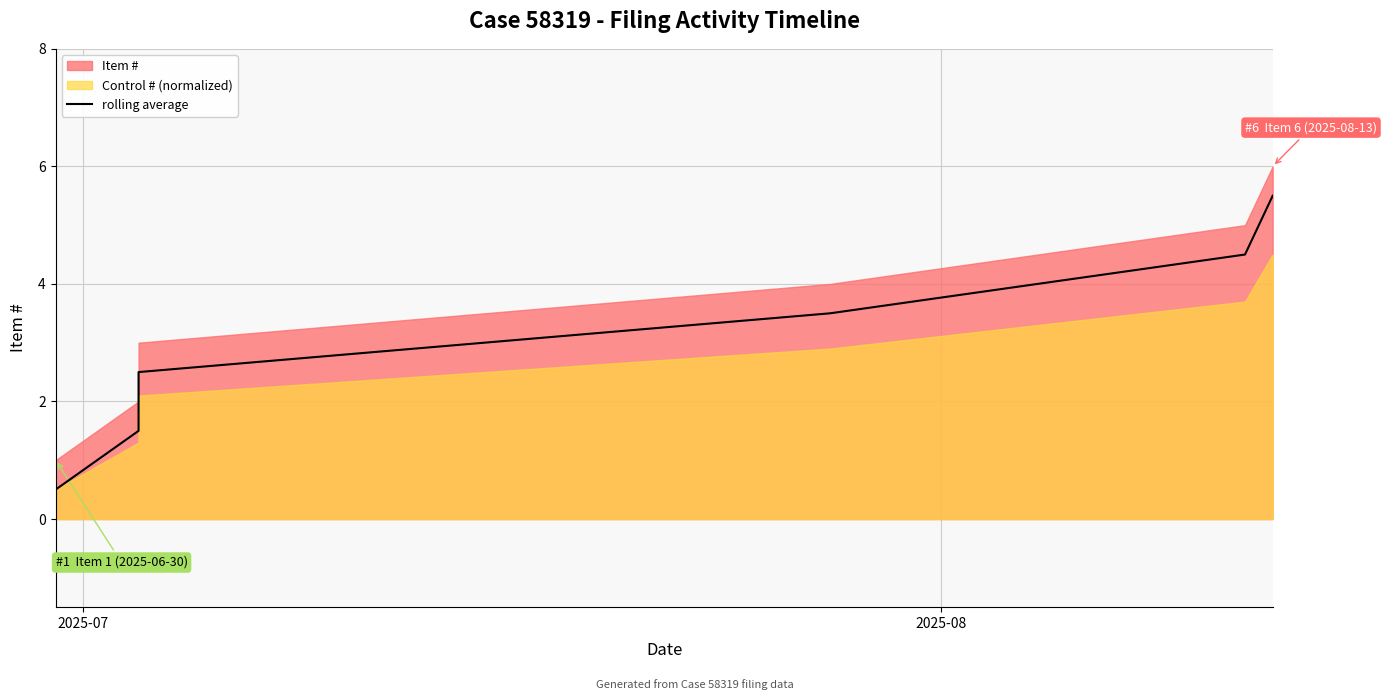

How many values are between 1 and 4?

3